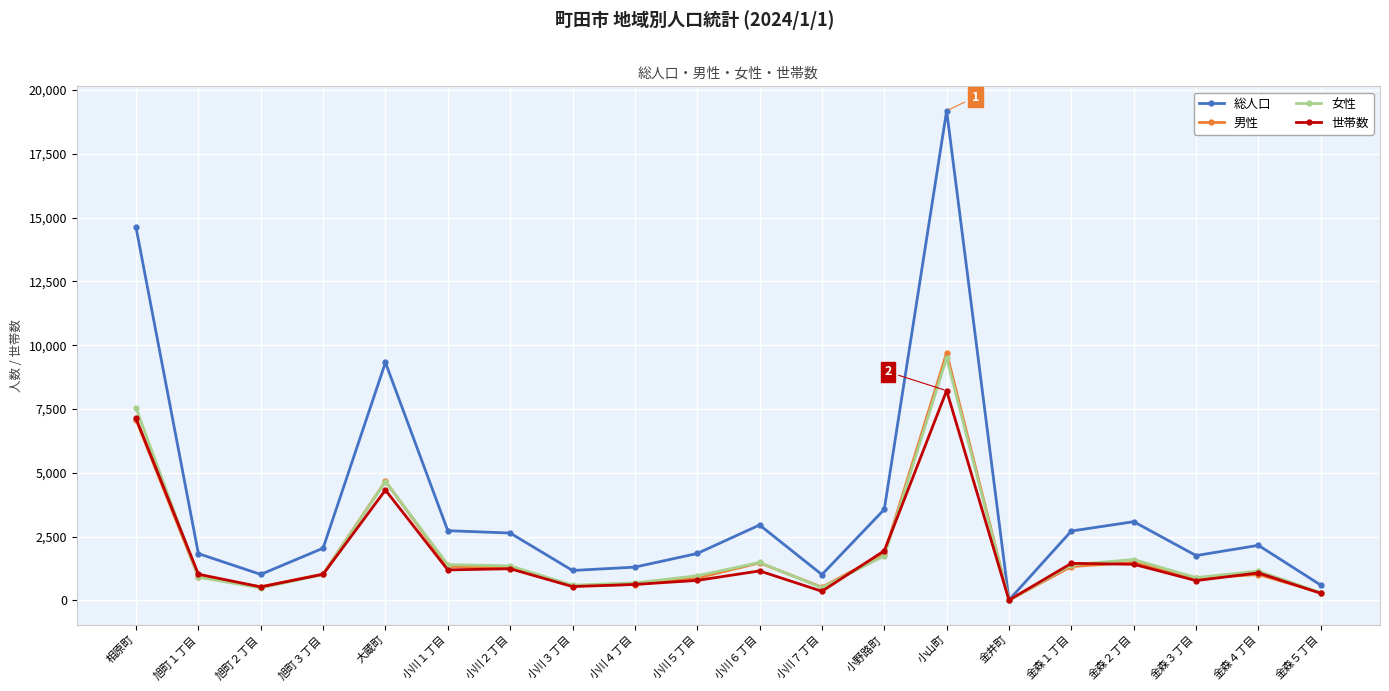

Where is the first local maximum for 総人口?

大蔵町